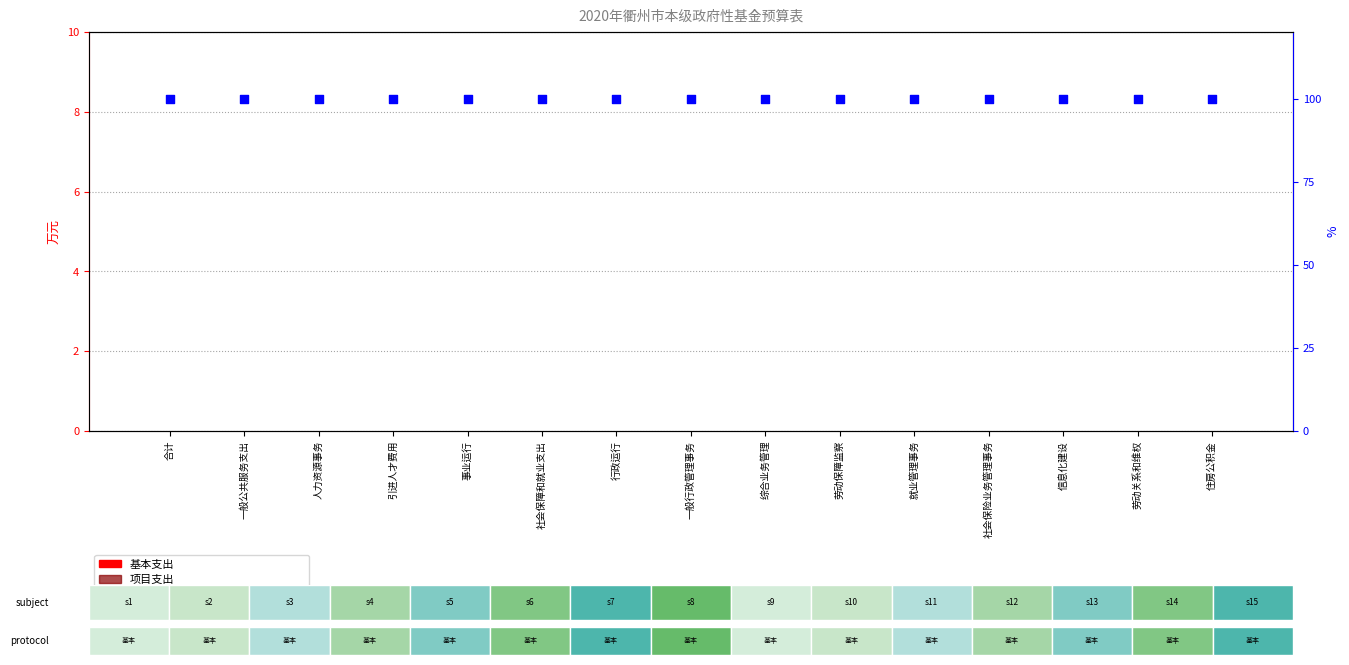

Which series reaches the maximum Y coordinate?

percentile rank within the sample